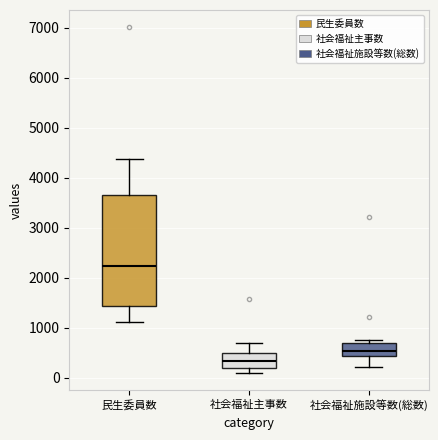

Reading left to right, read every box against the y-axis: the position of its median line, the range the box covers, and the ends of its whiskers. The values are not printed on the chart, so give them approximately, as read against the axis.

民生委員数: median 2200, box 1400 to 3700, whiskers 1100 to 4400
社会福祉主事数: median 300, box 200 to 500, whiskers 100 to 700
社会福祉施設等数(総数): median 500, box 400 to 700, whiskers 200 to 800